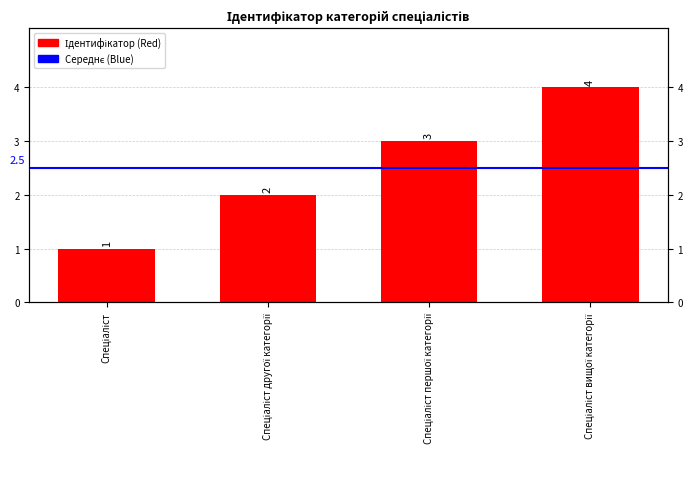

Rank the categories by value from lowest to highest.

Спеціаліст, Спеціаліст другої категорії, Спеціаліст першої категорії, Спеціаліст вищої категорії